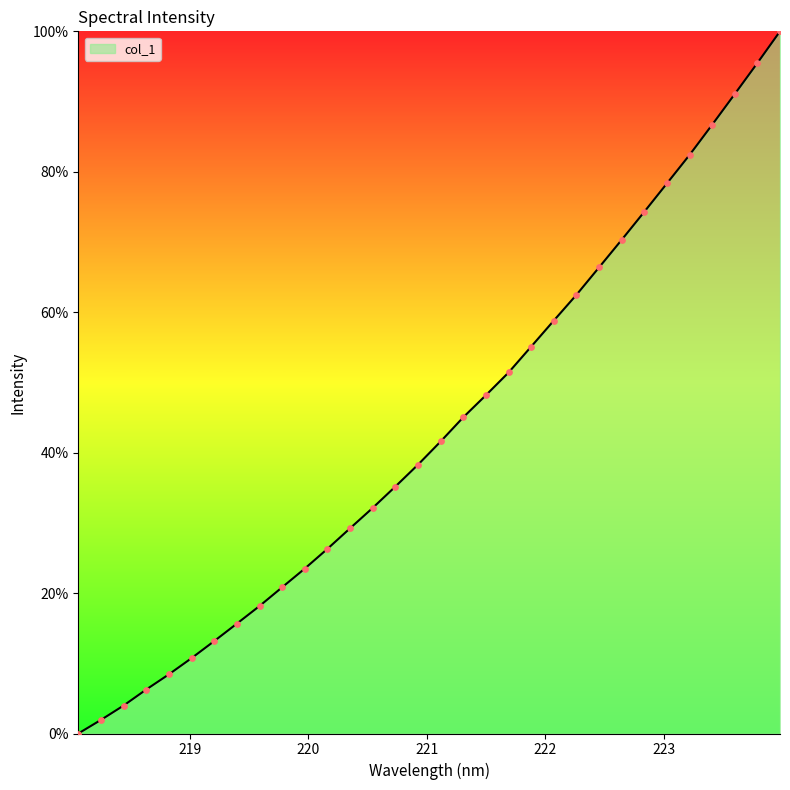

What is the difference between the maximum and minimum values?

100.0